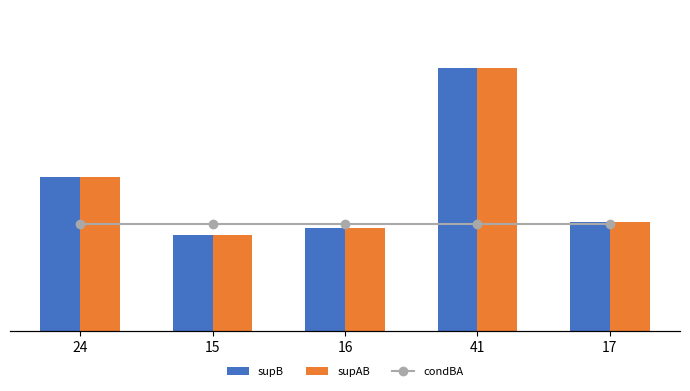

What is the minimum value shown in the chart?

1